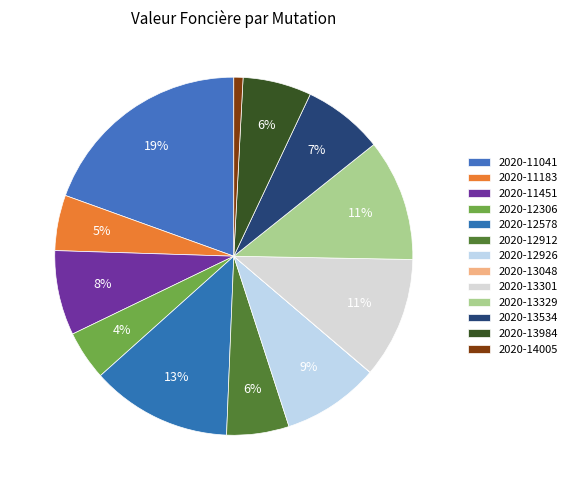

Count the number of slices in the pie.

13